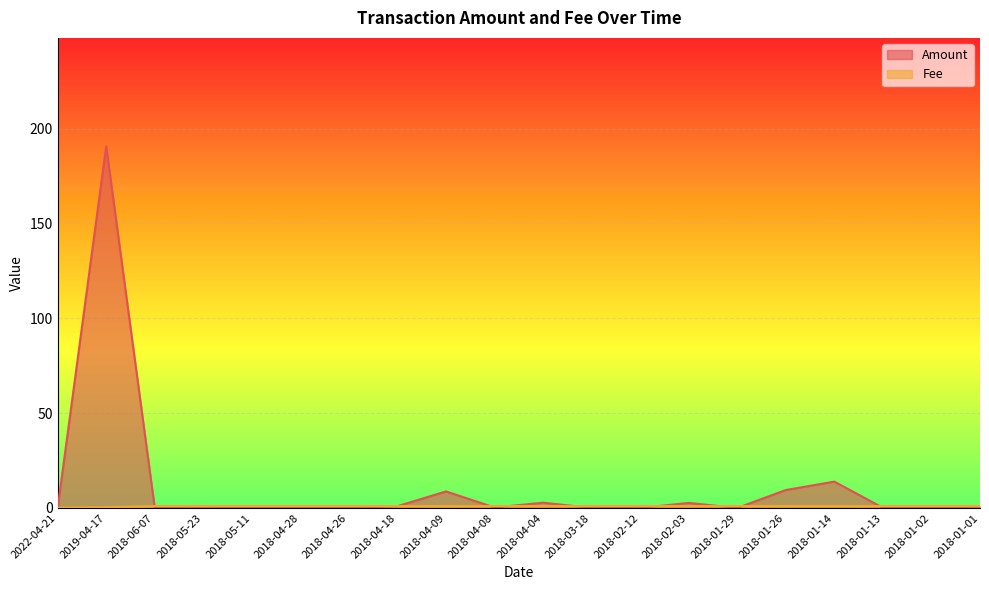

Which has a higher value, 2018-06-07 or 2018-04-09?

2018-04-09